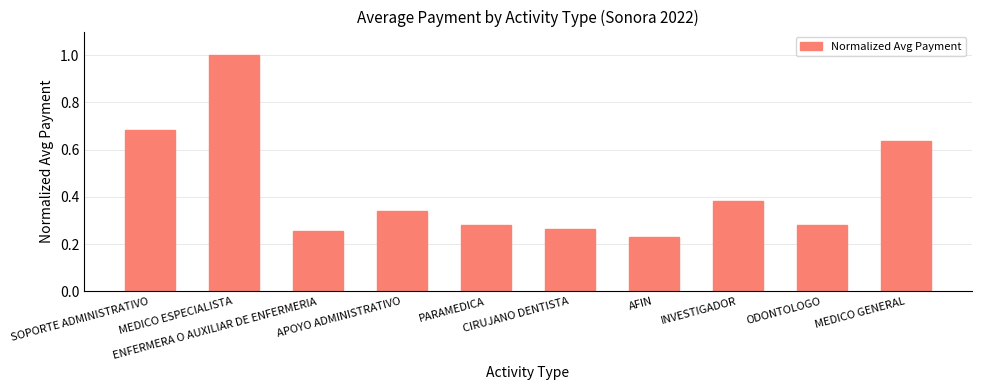

What is the maximum value shown in the chart?

1.0